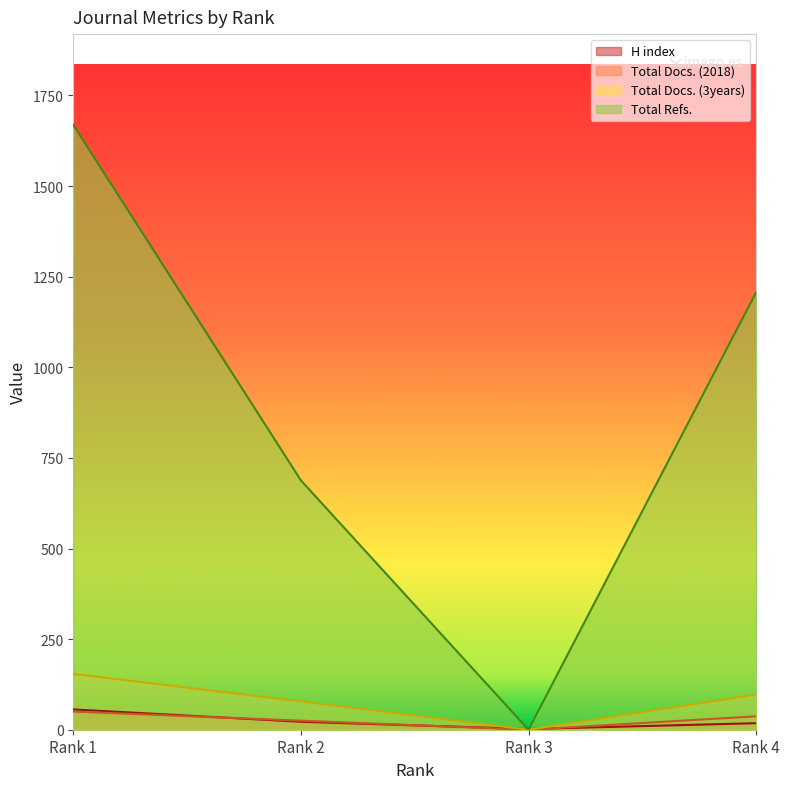

At how many categories does at least one series exceed 1437?

1